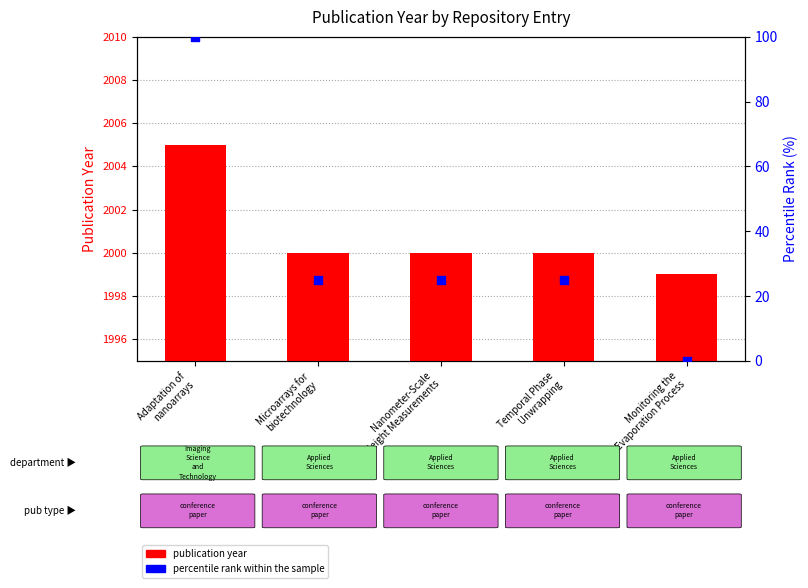

At which category is the sum across all series the highest?

Adaptation of
nanoarrays